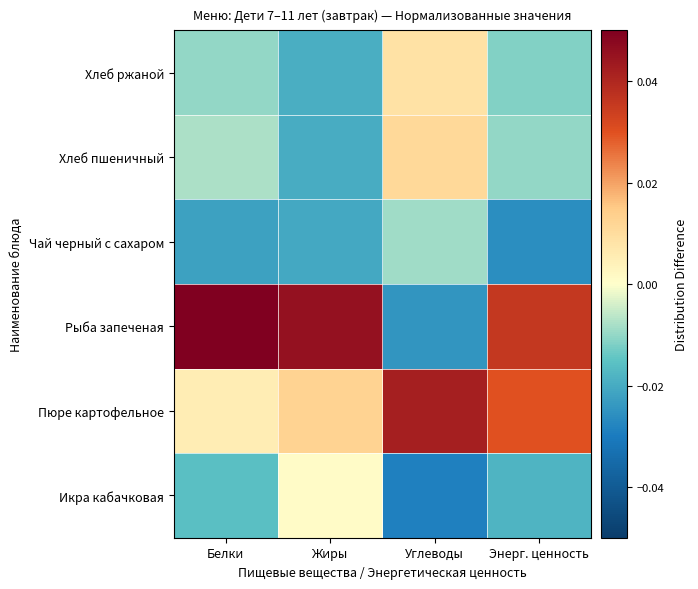

At how many categories does at least one series exceed 0?

4